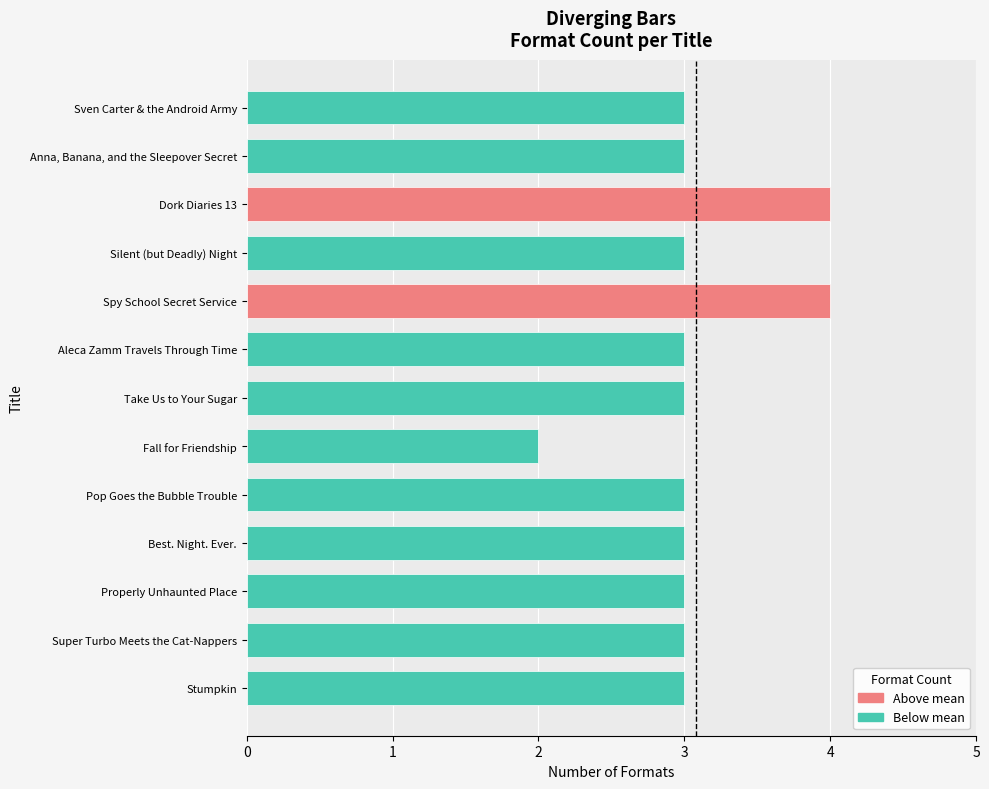

Are the bars horizontal?

Yes